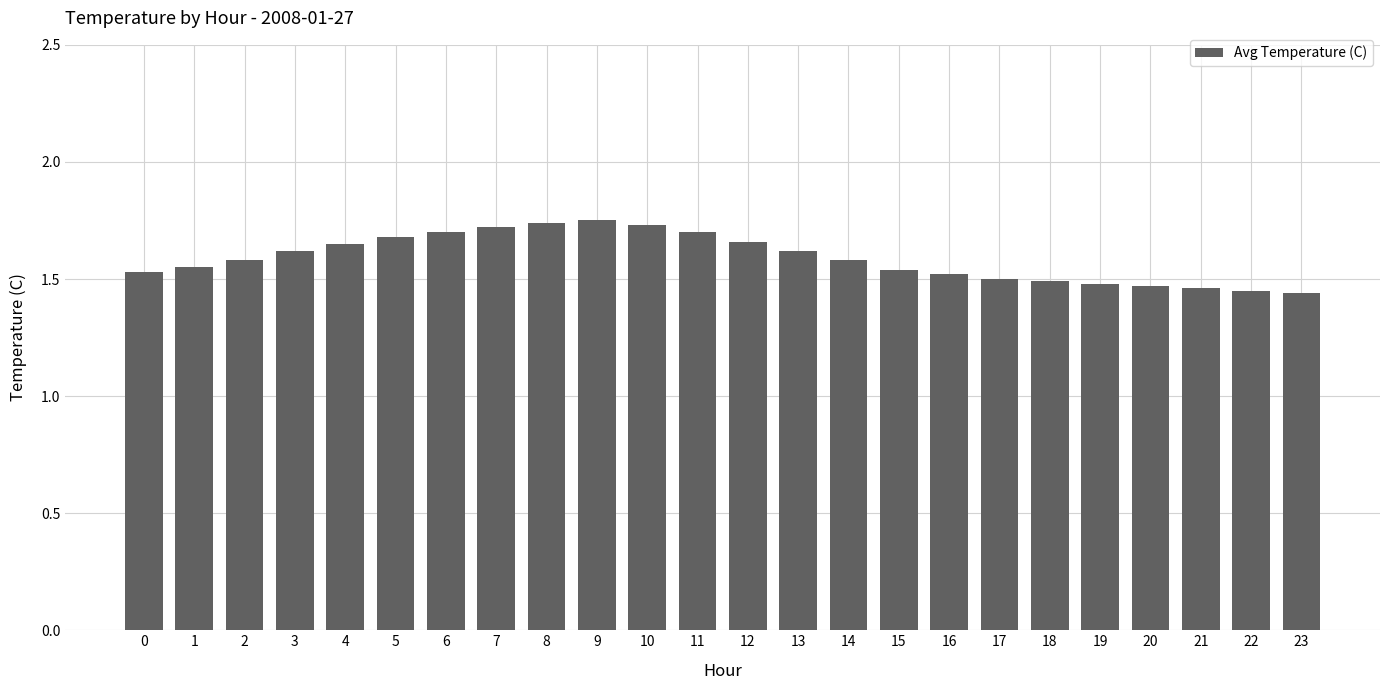

What is the difference between the maximum and minimum values?

0.3